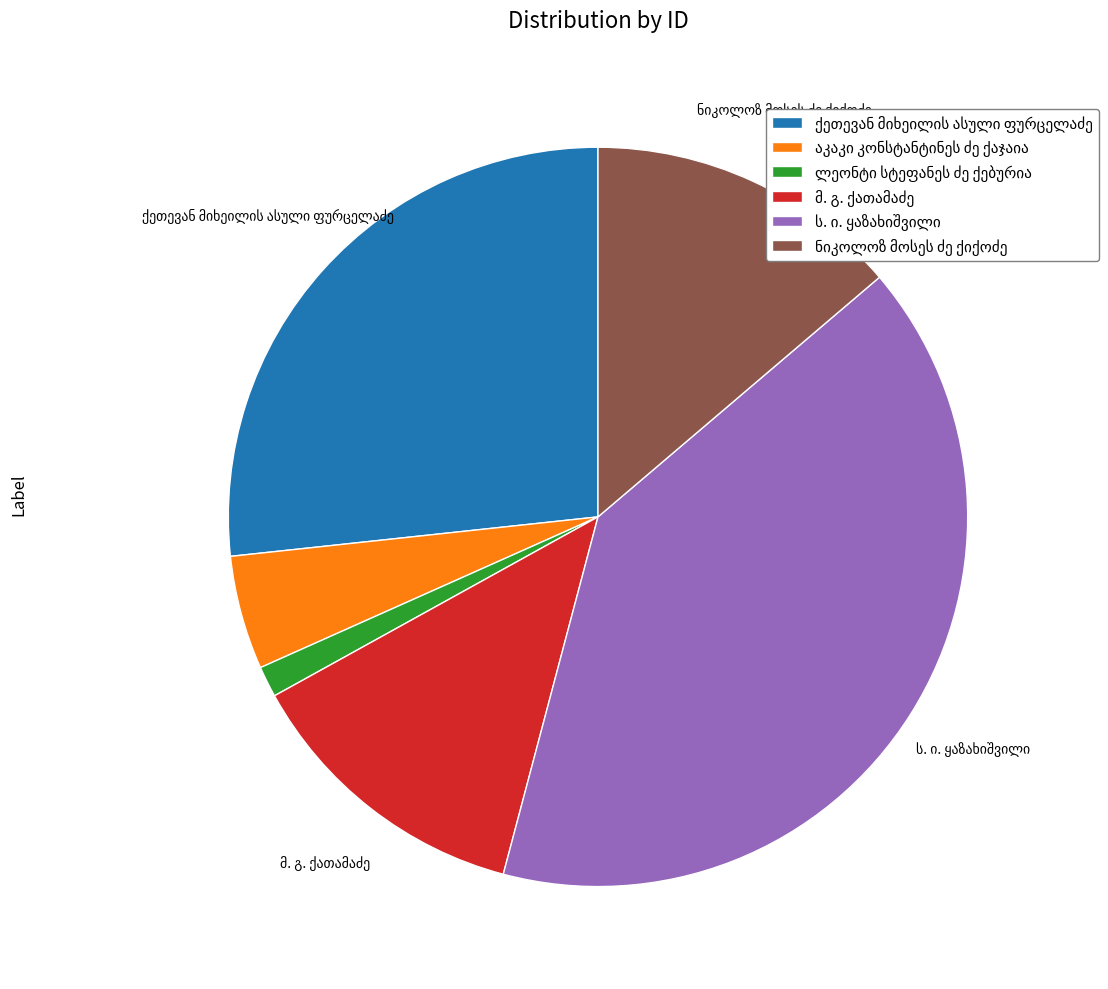

Does any single category account for the majority?

No